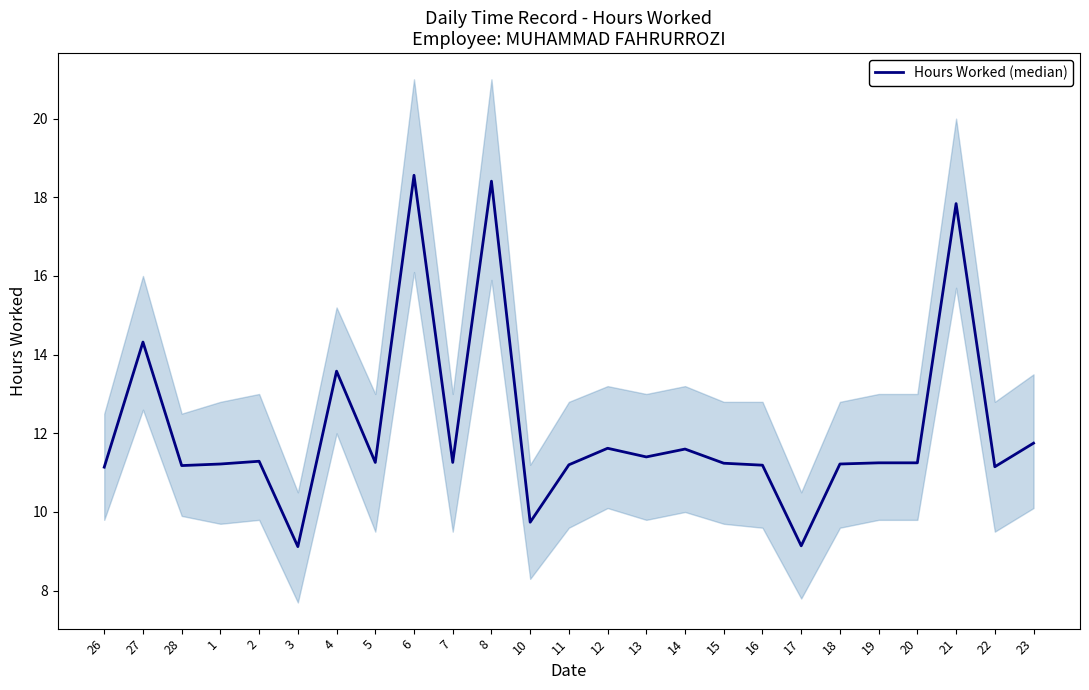

List the labels in order of value, smallest first.

3, 17, 10, 26, 22, 28, 16, 11, 1, 18, 15, 19, 20, 5, 7, 2, 13, 14, 12, 23, 4, 27, 21, 8, 6